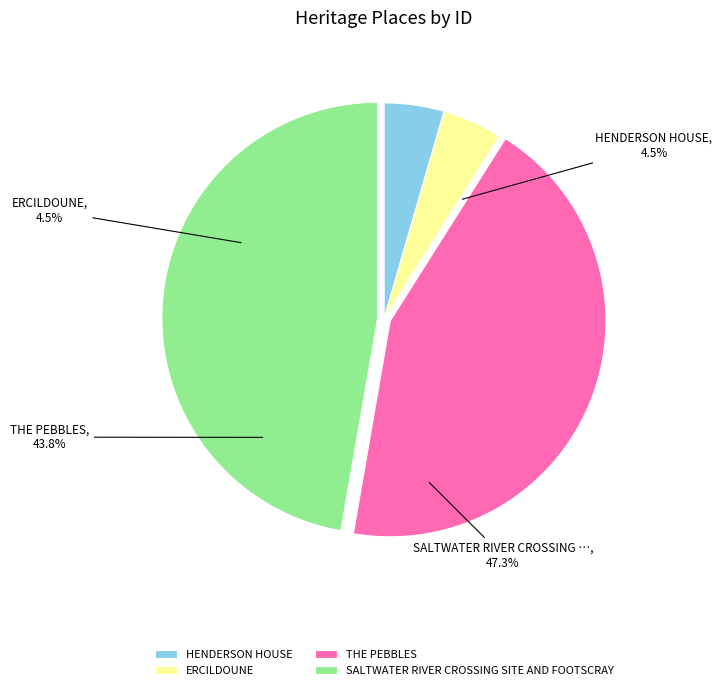

Does any single category account for the majority?

No